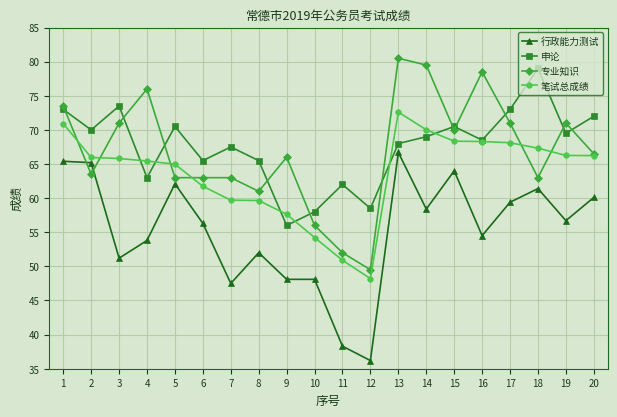

What is the value of the 专业知识 point at the 2nd from the left?

63.5